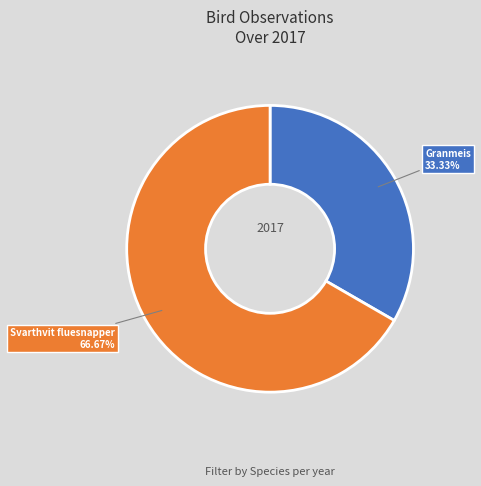

Is there a majority slice in this chart?

Yes